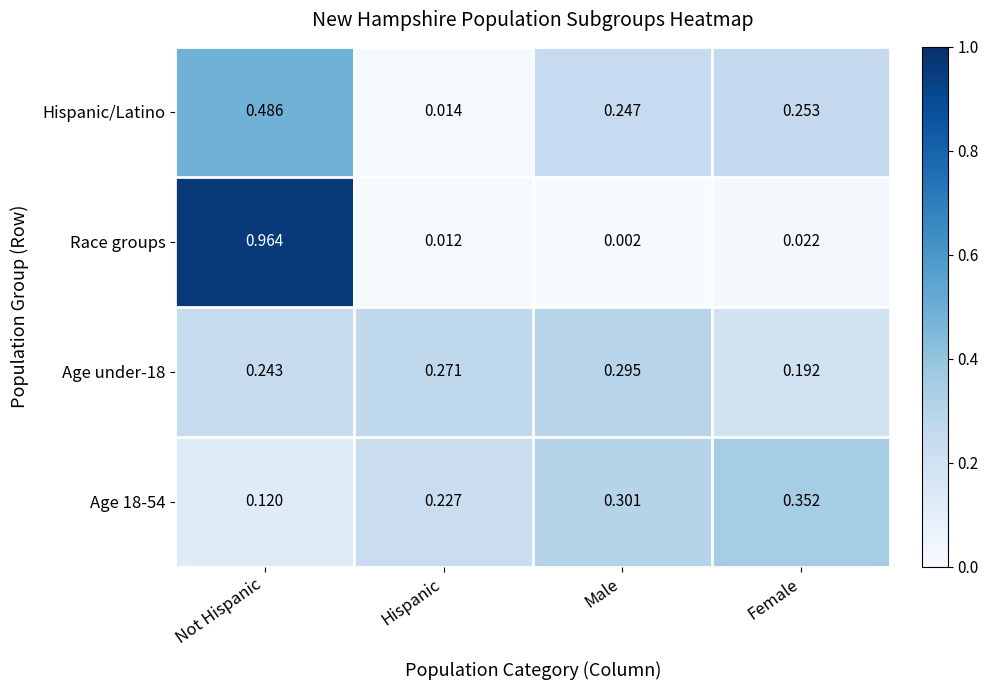

At Male, list the series in order from largest to smallest.

Age 18-54, Age under-18, Hispanic/Latino, Race groups